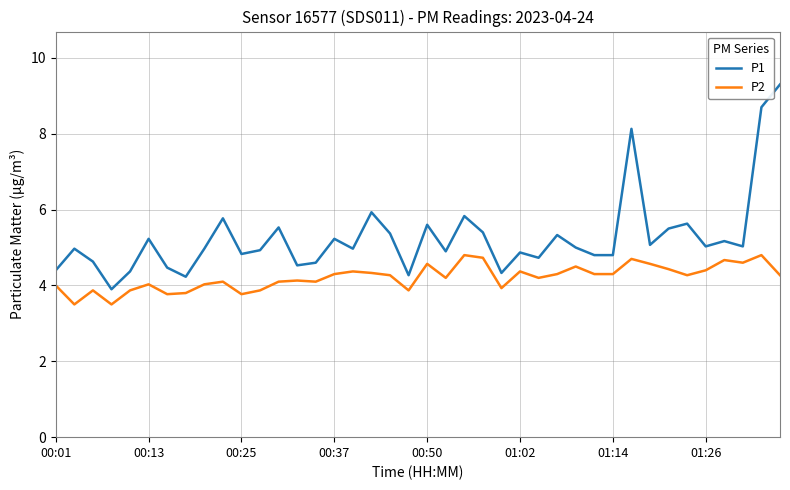

Which series has the largest total across all categories?

P1